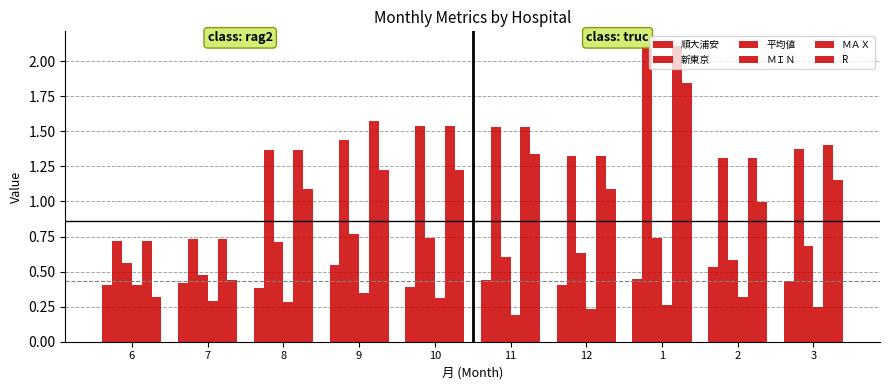

What is the value of the ＭＡＸ bar at the 1st from the left?

0.7